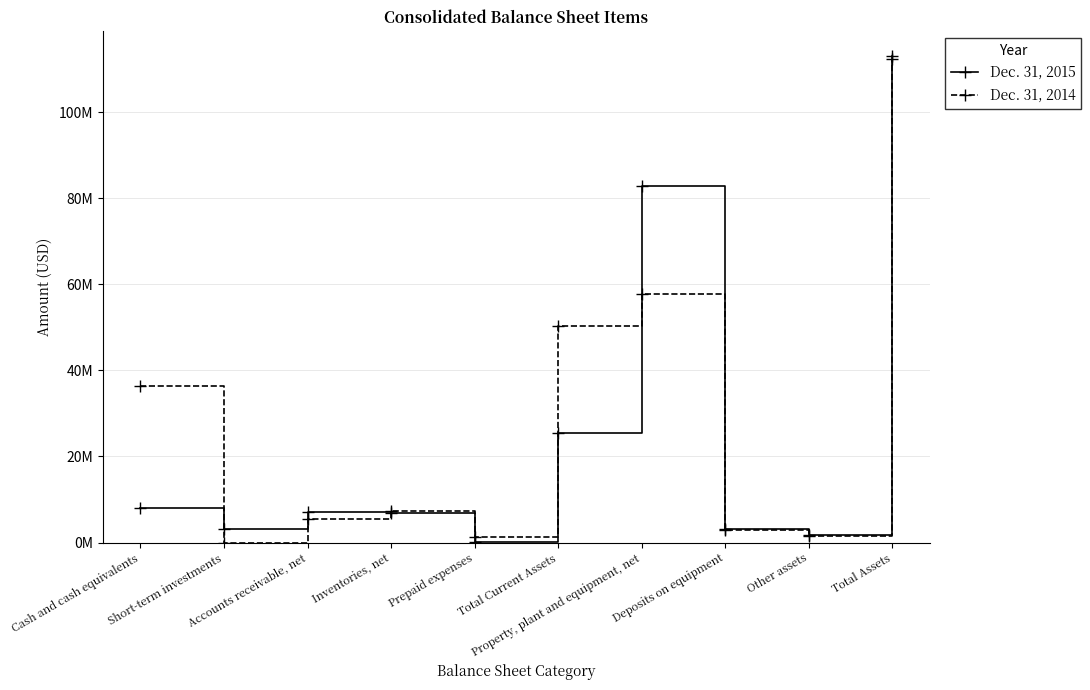

What are all the series names shown in the legend?

Dec. 31, 2015, Dec. 31, 2014